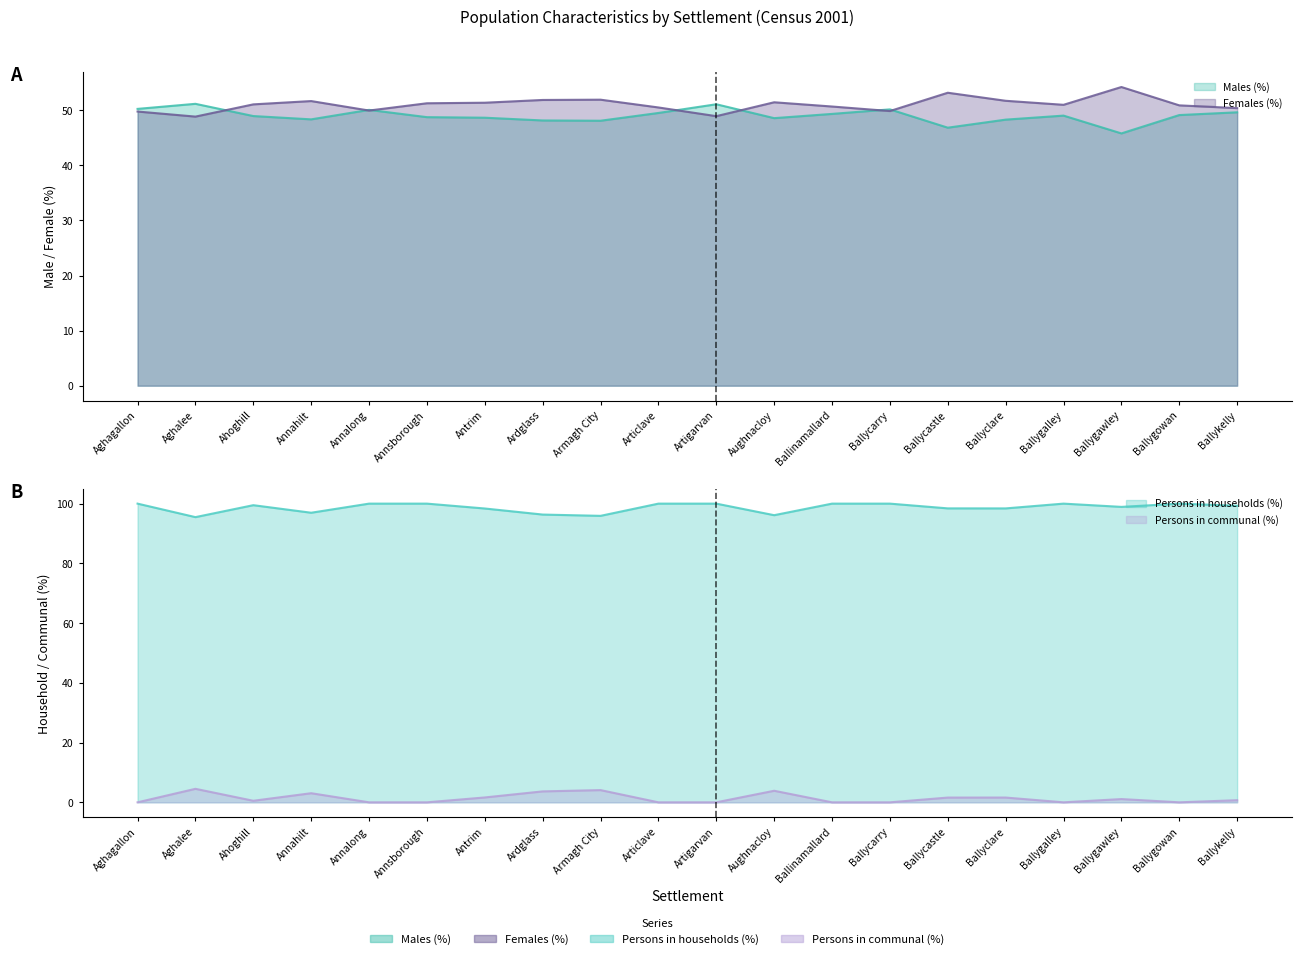

True or false: Persons in communal (%) and Females (%) cross at least once.

False